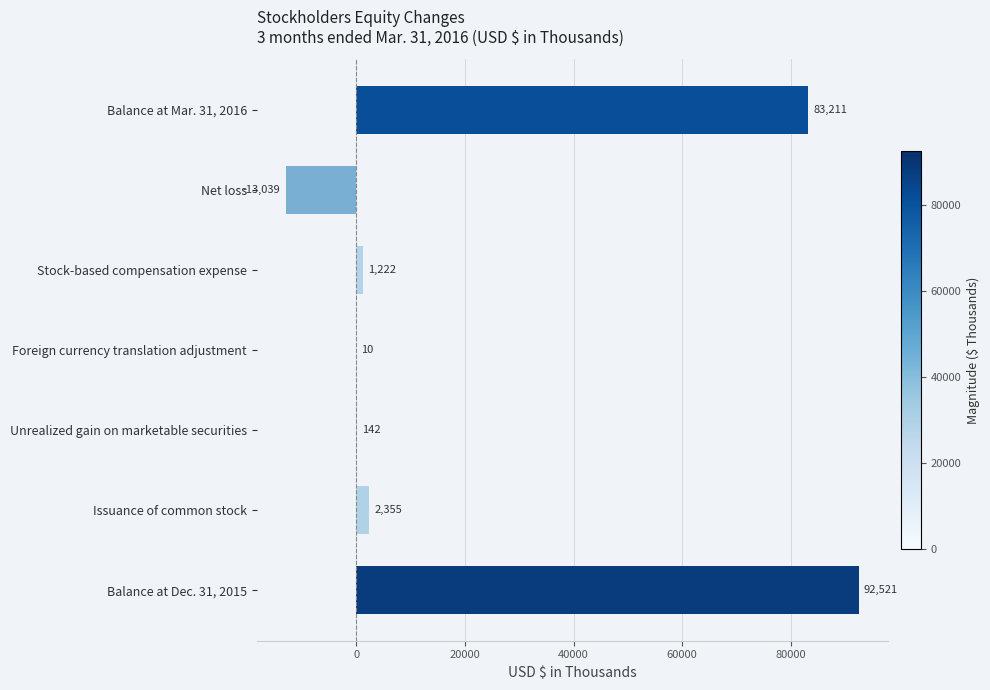

Reading bottom to top, transcribe all the data shown in this chart.

Balance at Dec. 31, 2015=92521	Issuance of common stock=2355	Unrealized gain on marketable securities=142	Foreign currency translation adjustment=10	Stock-based compensation expense=1222	Net loss=-13039	Balance at Mar. 31, 2016=83211